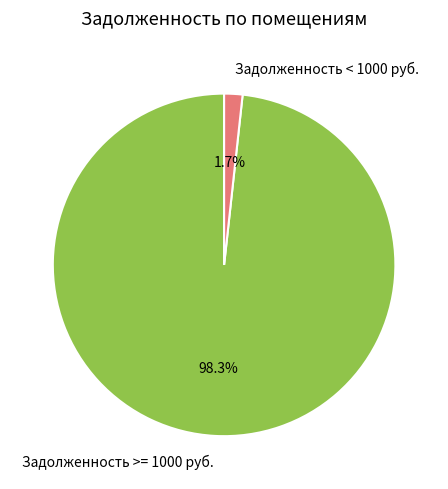

Is there a majority slice in this chart?

Yes